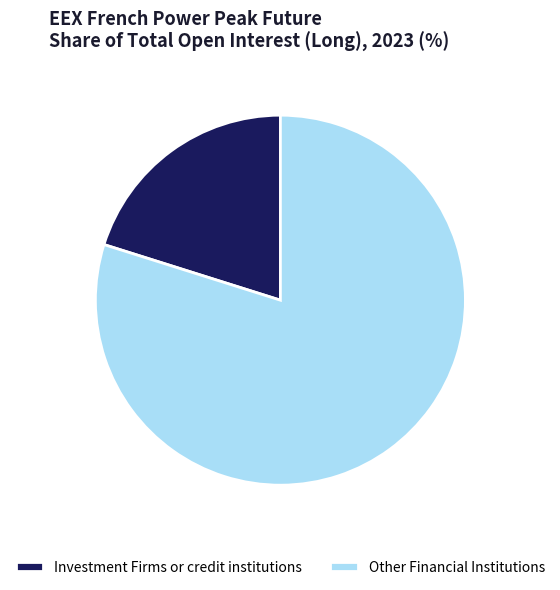

The Other Financial Institutions slice represents 80% of the pie. True or false?

True